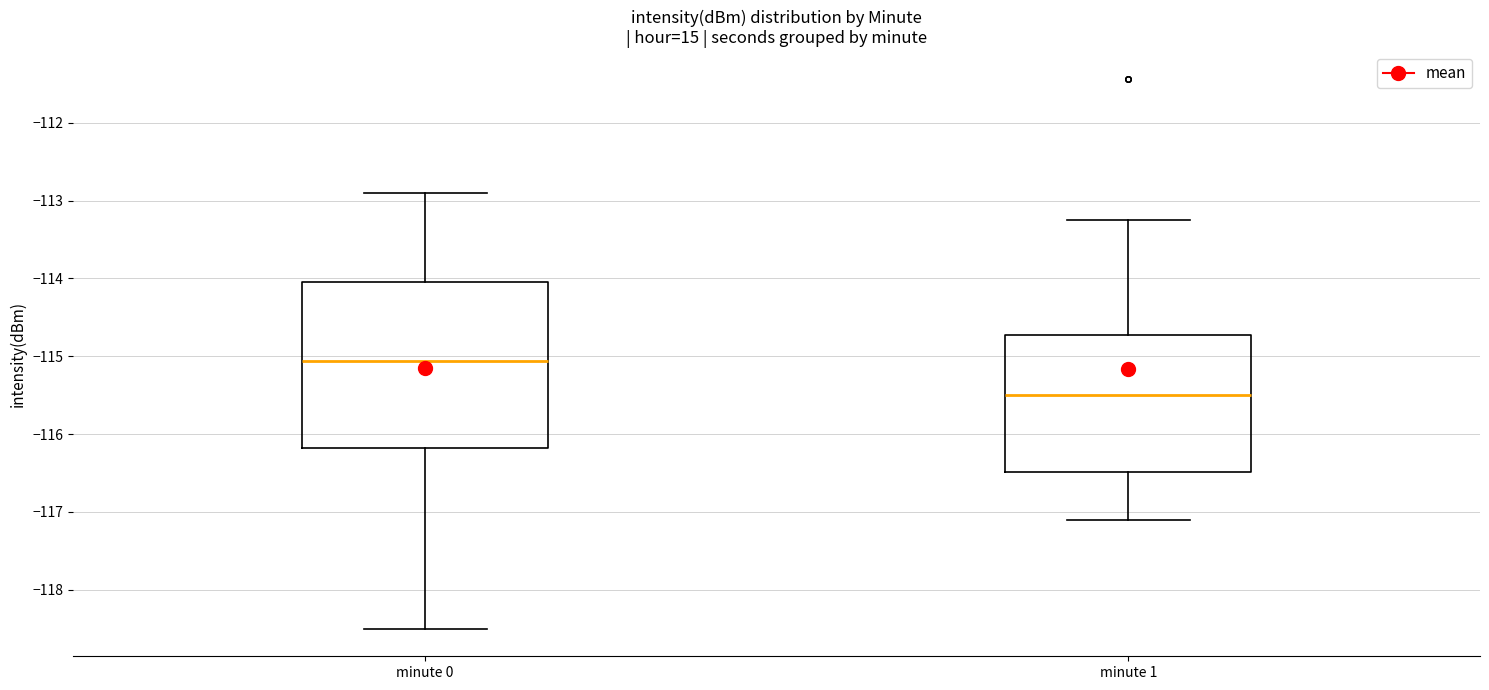

Reading left to right, transcribe this box plot: for each box, give where its median line is, the range the box spans, and where its two whiskers end, as read against the y-axis. The values are not printed on the chart, so give them approximately, as read against the axis.

minute 0: median -115.1, box -116.2 to -114.0, whiskers -118.5 to -112.9
minute 1: median -115.5, box -116.5 to -114.7, whiskers -117.1 to -113.2